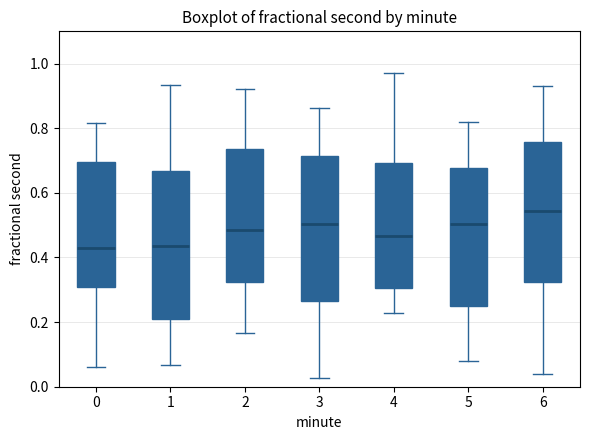

Reading left to right, read every box against the y-axis: the position of its median line, the range the box covers, and the ends of its whiskers. The values are not printed on the chart, so give them approximately, as read against the axis.

0: median 0.42, box 0.30 to 0.70, whiskers 0.06 to 0.82
1: median 0.44, box 0.22 to 0.66, whiskers 0.06 to 0.94
2: median 0.48, box 0.32 to 0.74, whiskers 0.16 to 0.92
3: median 0.50, box 0.26 to 0.72, whiskers 0.02 to 0.86
4: median 0.46, box 0.30 to 0.70, whiskers 0.22 to 0.96
5: median 0.50, box 0.26 to 0.68, whiskers 0.08 to 0.82
6: median 0.54, box 0.32 to 0.76, whiskers 0.04 to 0.94